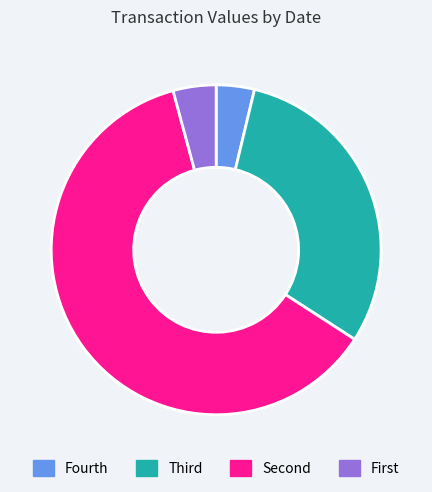

How many slices are in this pie chart?

4